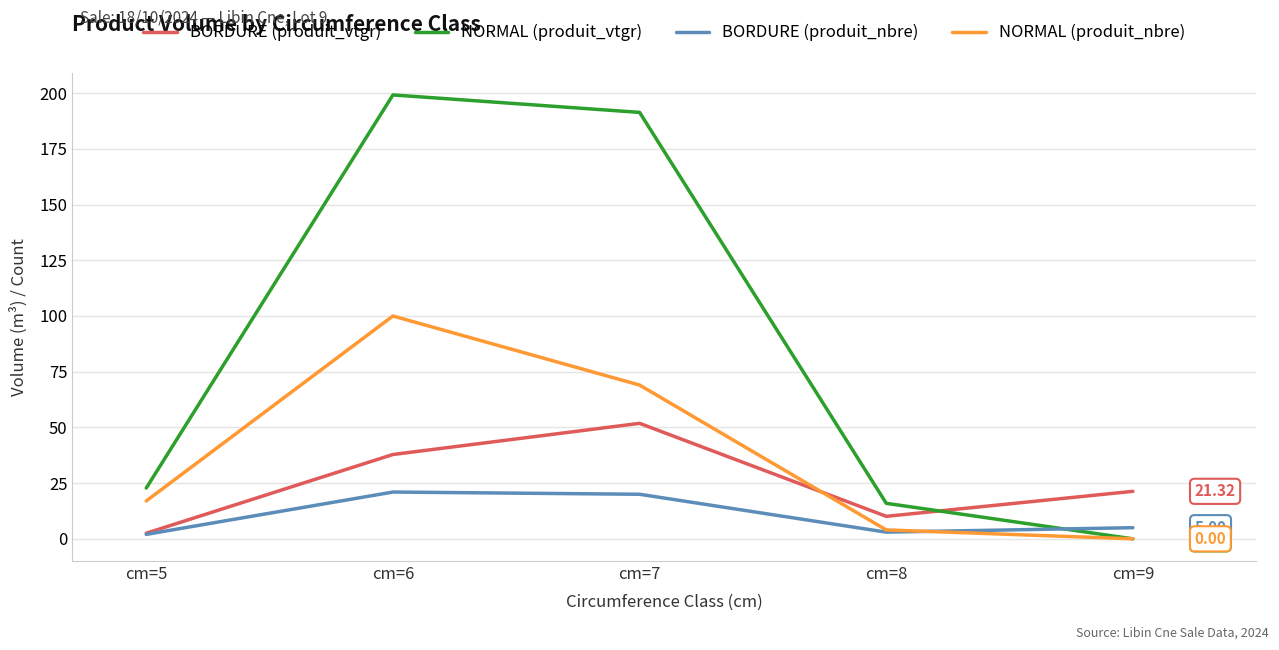

Which category has the lowest value across all series?

cm=9